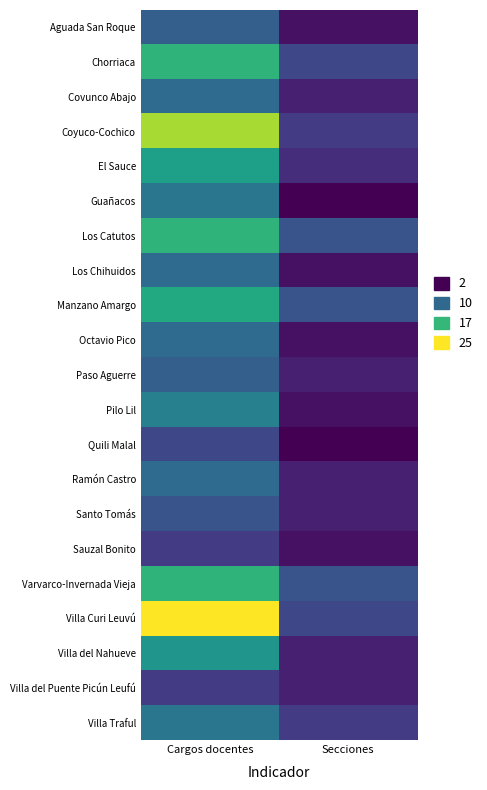

Reading right to left, transcribe all the data shown in this chart.

Aguada San Roque: Secciones=3	Cargos docentes=9
Chorriaca: Secciones=7	Cargos docentes=17
Covunco Abajo: Secciones=4	Cargos docentes=10
Coyuco-Cochico: Secciones=6	Cargos docentes=22
El Sauce: Secciones=5	Cargos docentes=15
Guañacos: Secciones=2	Cargos docentes=11
Los Catutos: Secciones=8	Cargos docentes=17
Los Chihuidos: Secciones=3	Cargos docentes=10
Manzano Amargo: Secciones=8	Cargos docentes=16
Octavio Pico: Secciones=3	Cargos docentes=10
Paso Aguerre: Secciones=4	Cargos docentes=9
Pilo Lil: Secciones=3	Cargos docentes=12
Quili Malal: Secciones=2	Cargos docentes=7
Ramón Castro: Secciones=4	Cargos docentes=10
Santo Tomás: Secciones=4	Cargos docentes=8
Sauzal Bonito: Secciones=3	Cargos docentes=6
Varvarco-Invernada Vieja: Secciones=8	Cargos docentes=17
Villa Curi Leuvú: Secciones=7	Cargos docentes=25
Villa del Nahueve: Secciones=4	Cargos docentes=14
Villa del Puente Picún Leufú: Secciones=4	Cargos docentes=6
Villa Traful: Secciones=6	Cargos docentes=11